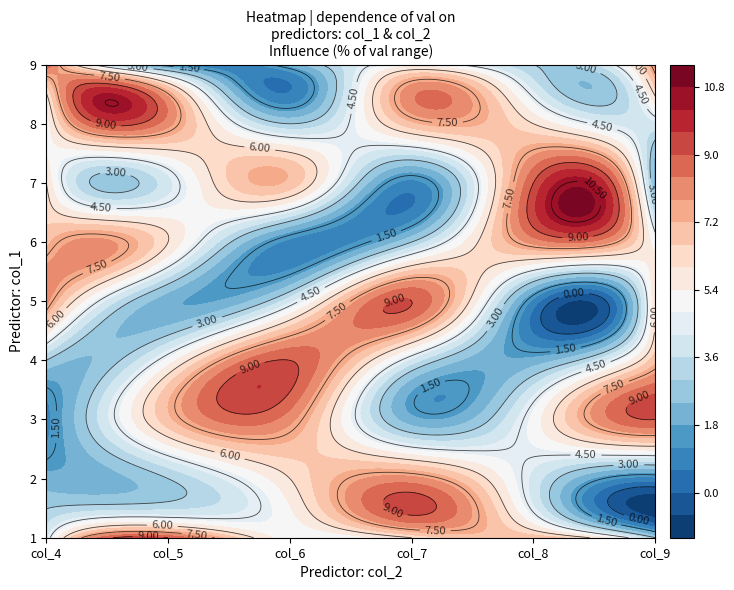

True or false: row1 has a value of 10 at 3.

False